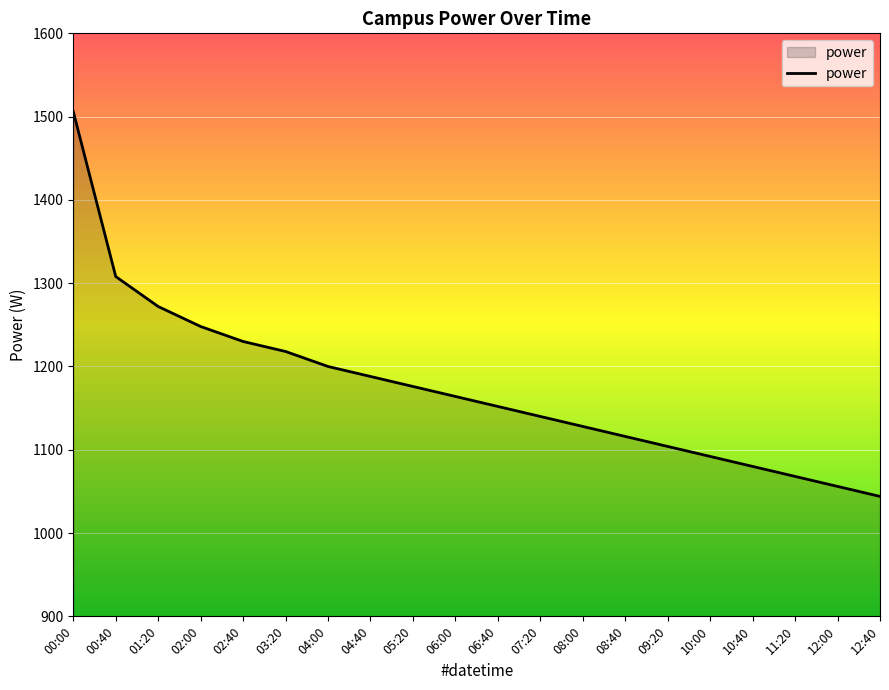

What is the change in value from 05:20 to 06:40?

-24